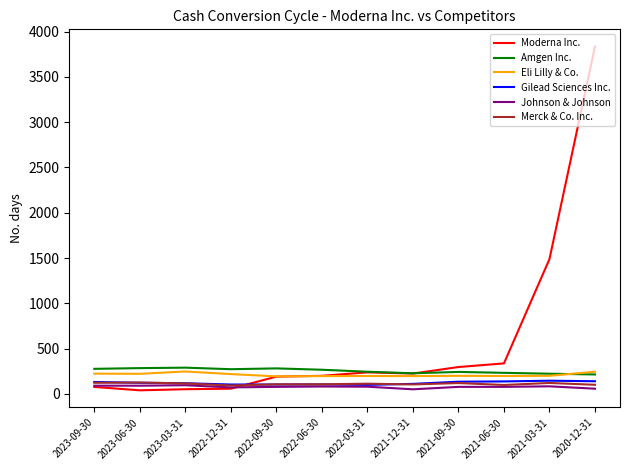

Where is Moderna Inc. nearest to the value 1937?

2021-03-31